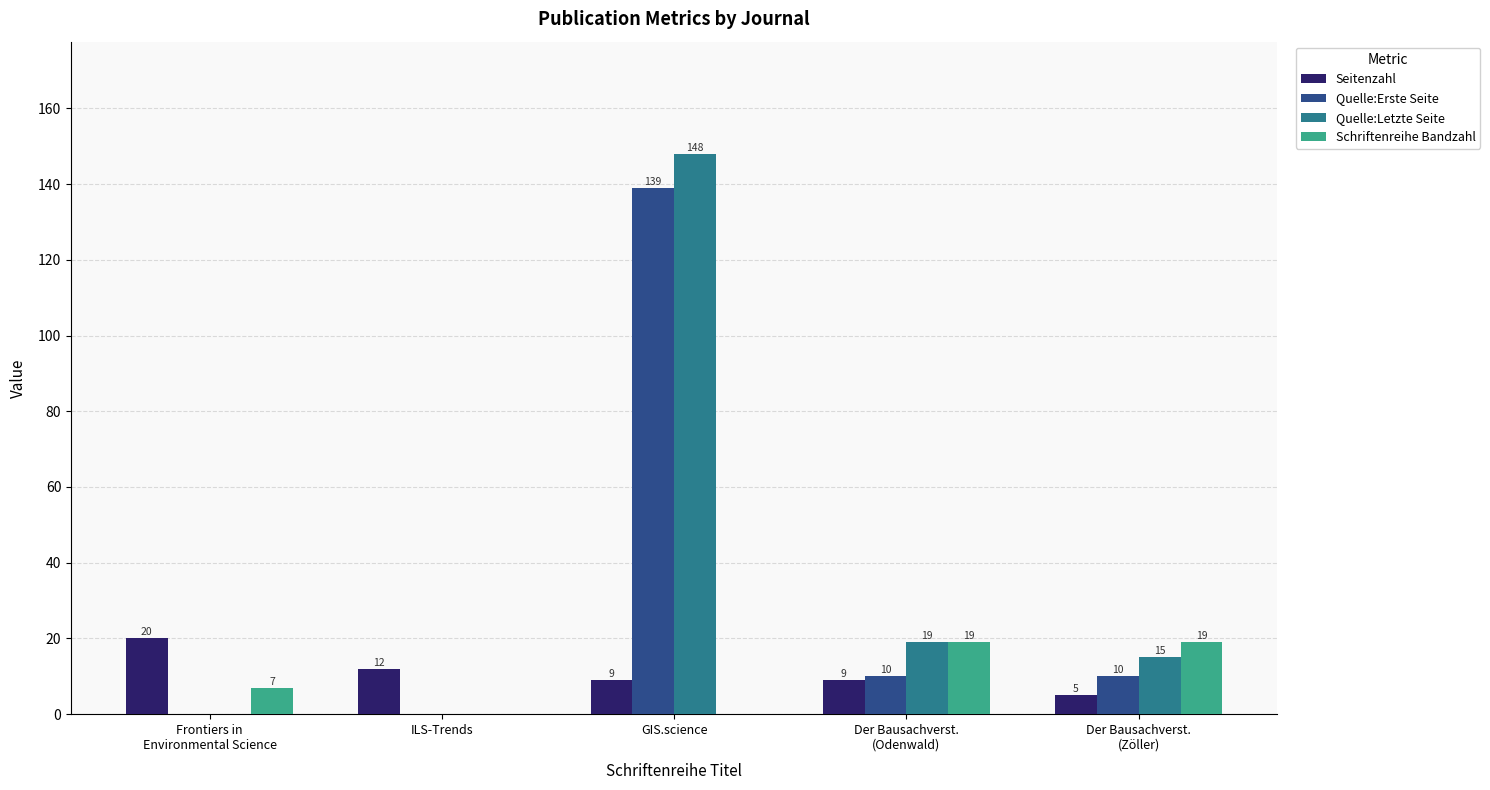

How many distinct data groups are displayed?

4